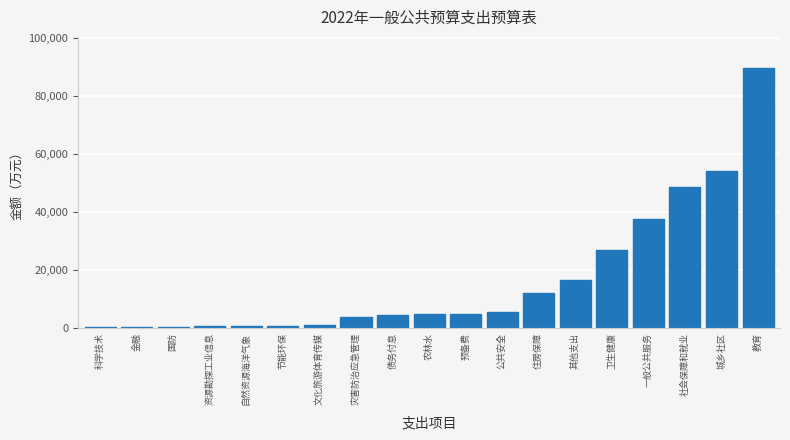

Which has a higher value, 其他支出 or 教育?

教育